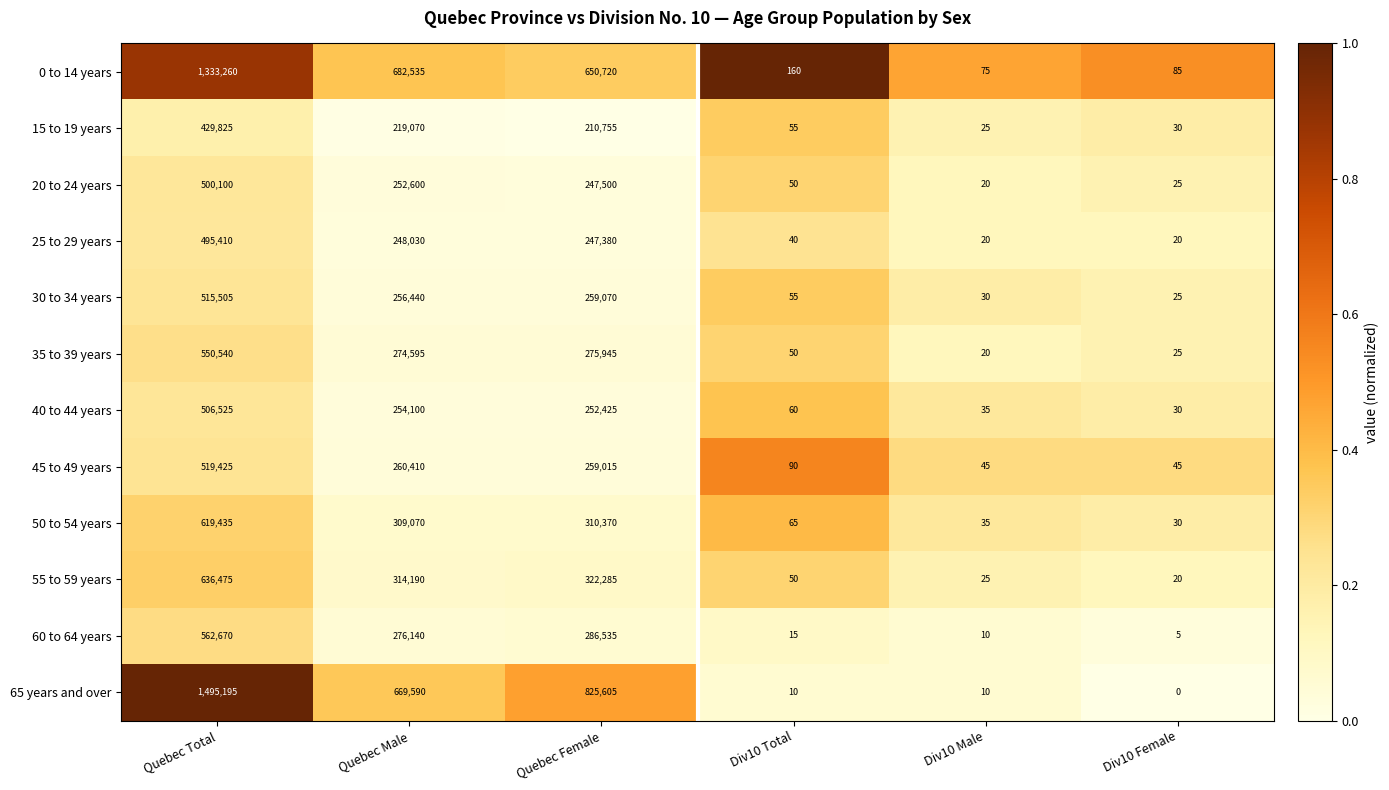

What is the difference between the 65 years and over values at Div10 Male and Quebec Total?

1495185